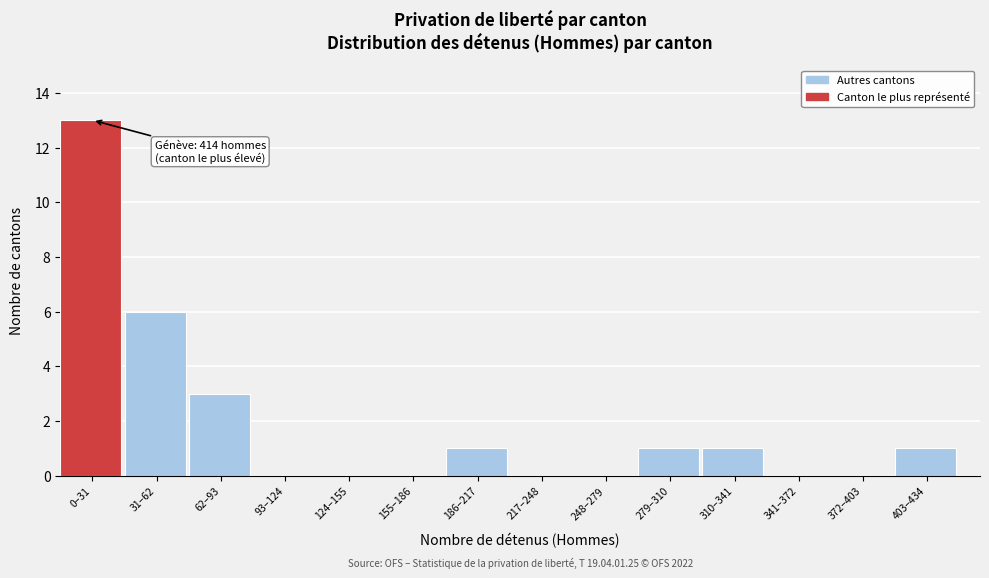

Reading left to right, transcribe all the data shown in this chart.

0–31=13	31–62=6	62–93=3	93–124=0	124–155=0	155–186=0	186–217=1	217–248=0	248–279=0	279–310=1	310–341=1	341–372=0	372–403=0	403–434=1